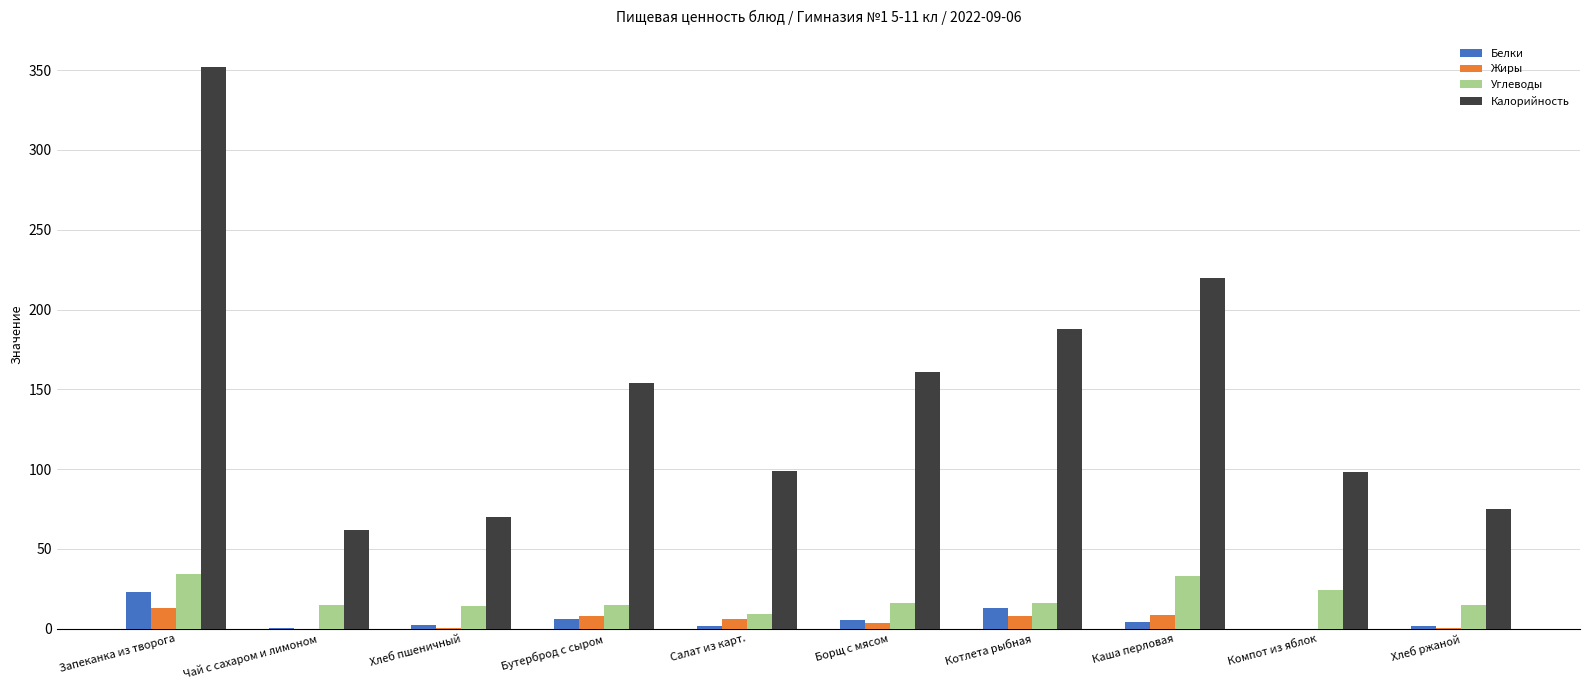

What value does the Углеводы series have at Хлеб ржаной?

15.0